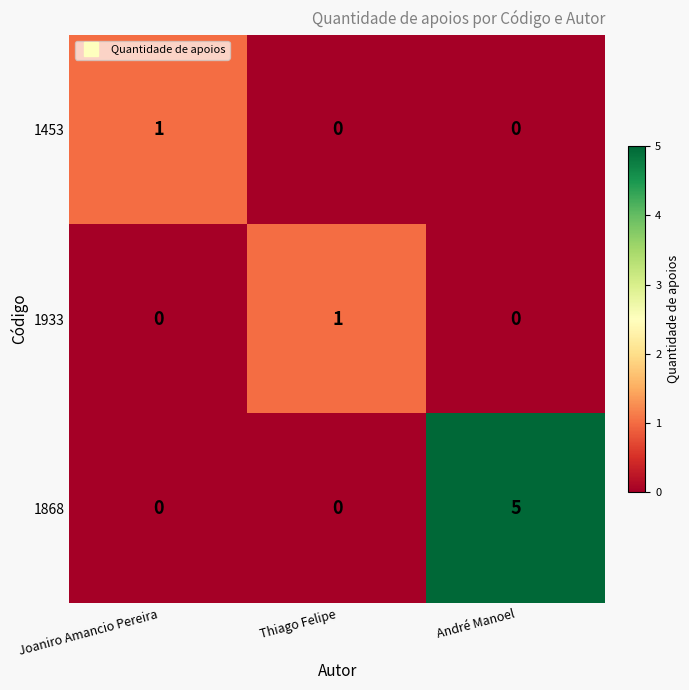

Count the number of data series in this chart.

3